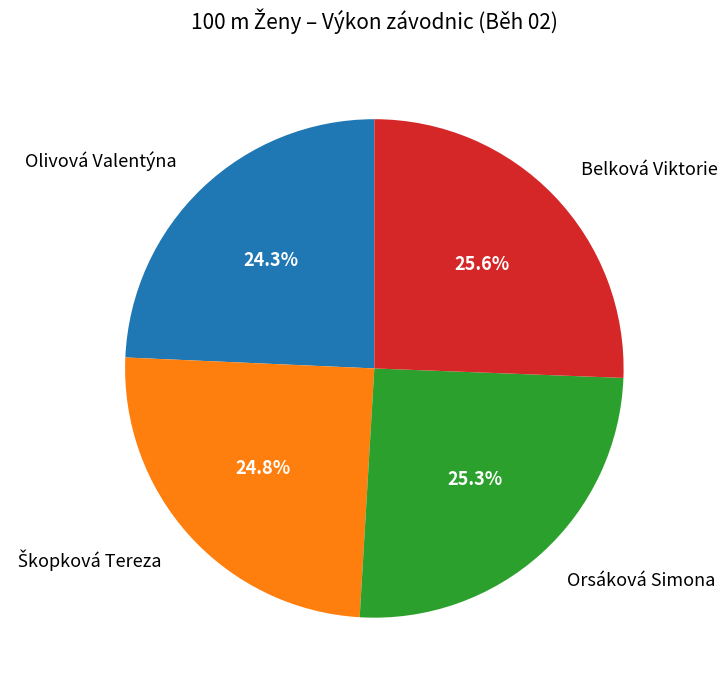

To the nearest percent, what is the difference between the largest and smallest slice percentages?

1%